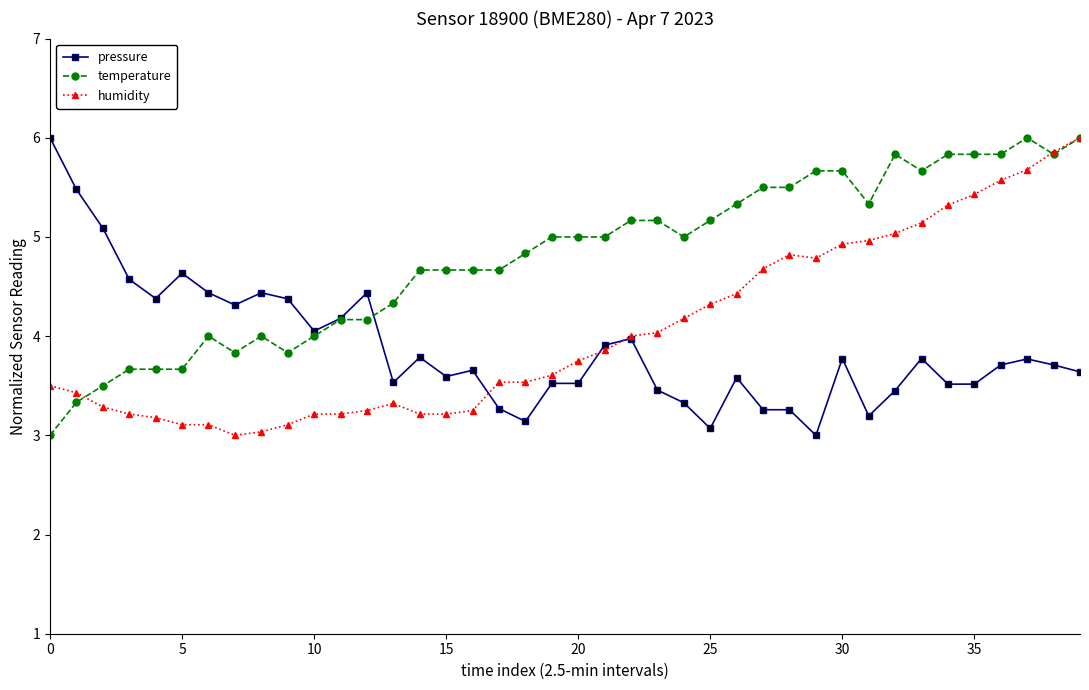

True or false: pressure and temperature cross at least once.

True